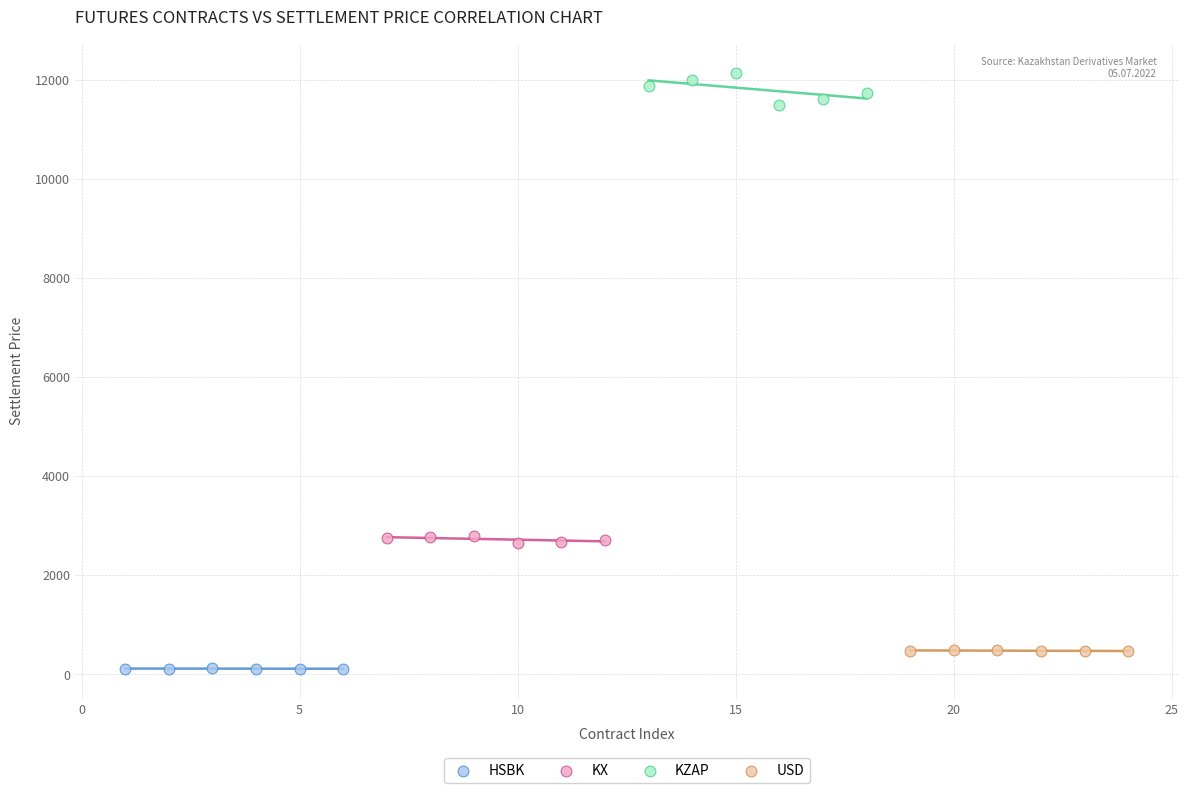

Which series has the widest spread of Y values?

KZAP